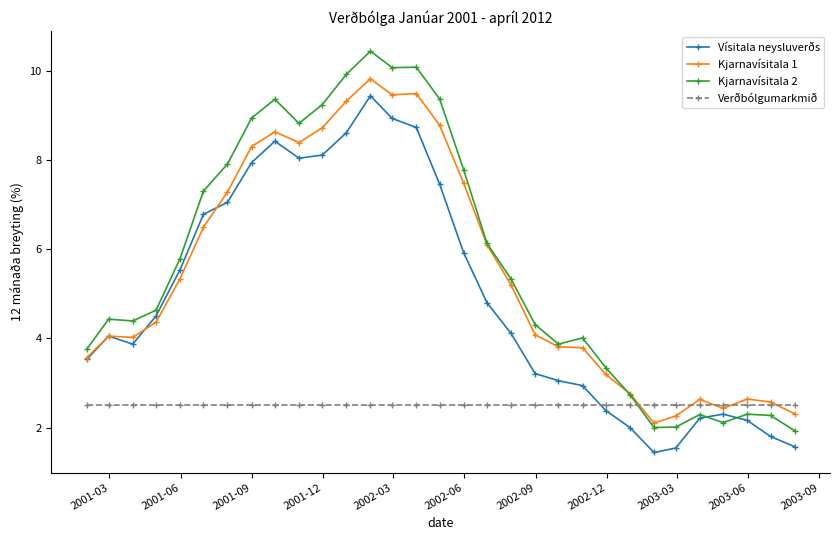

At how many categories does at least one series exceed 1?

31